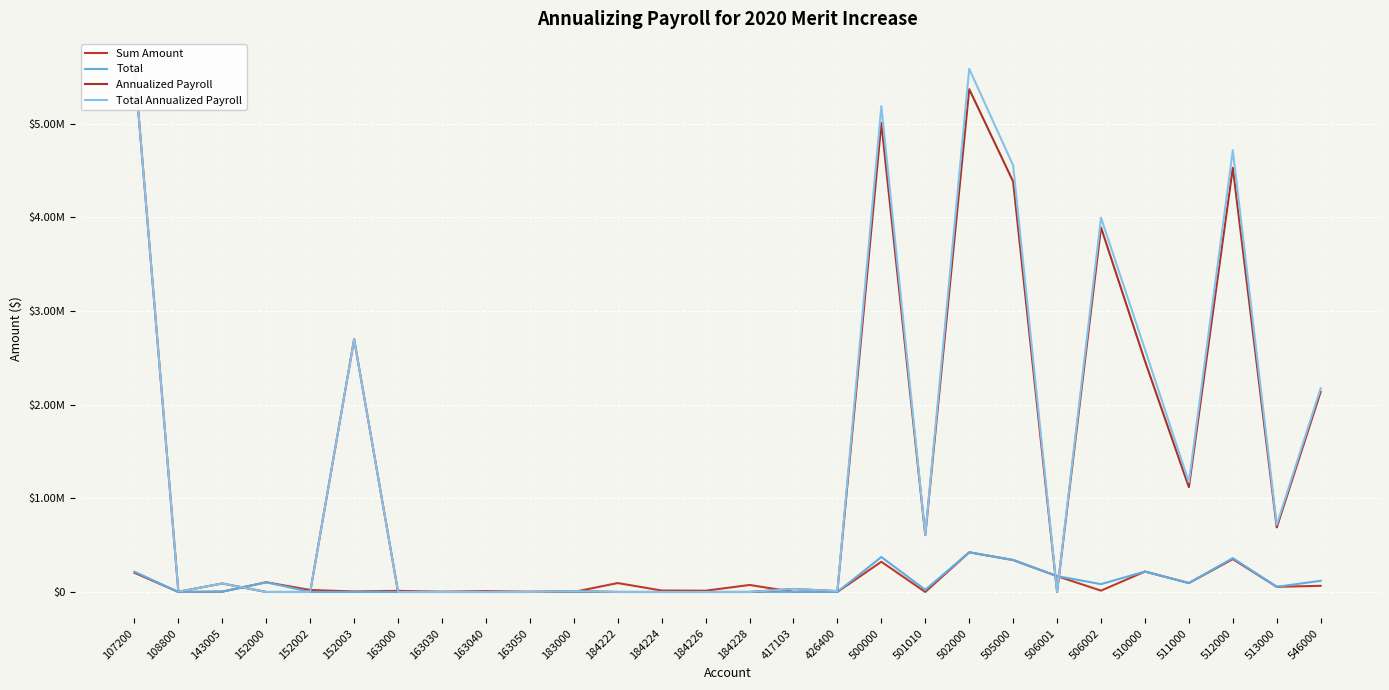

What are all the series names shown in the legend?

Sum Amount, Total, Annualized Payroll, Total Annualized Payroll